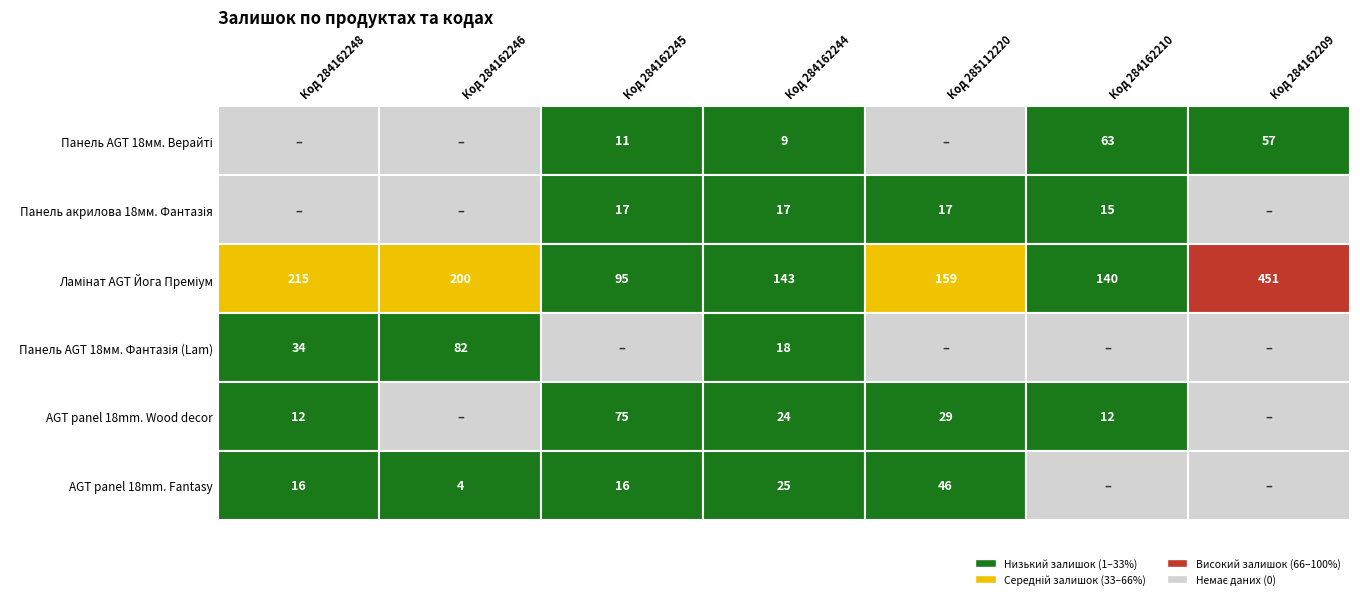

What is the total value across all series at Код 284162248?

277